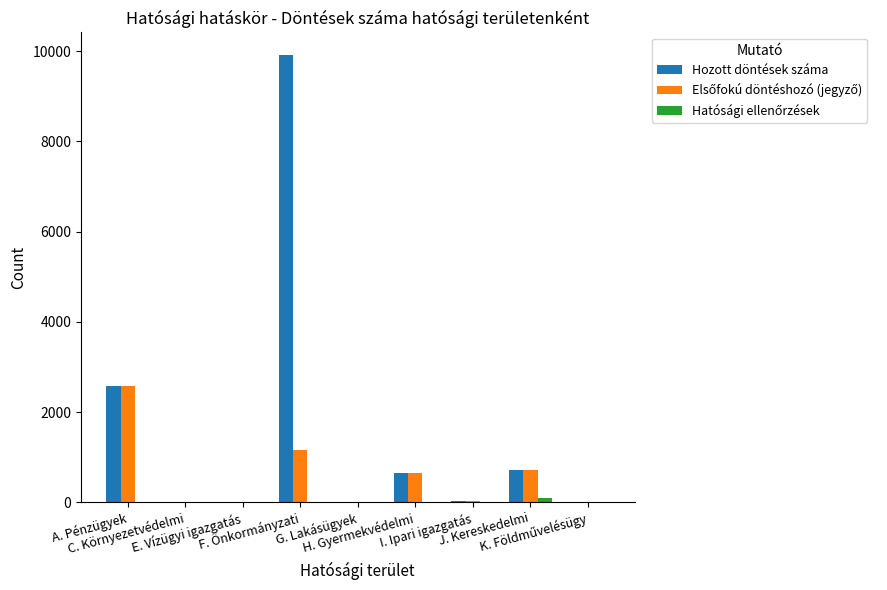

At which category is the sum across all series the highest?

F. Önkormányzati